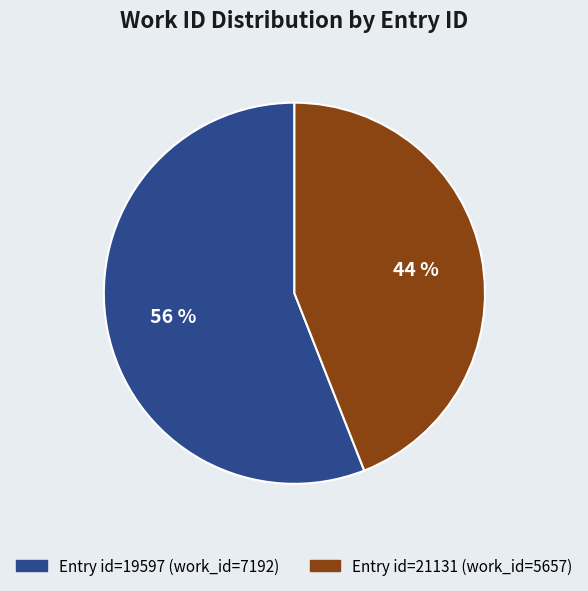

Is there any slice that represents more than half of the pie?

Yes